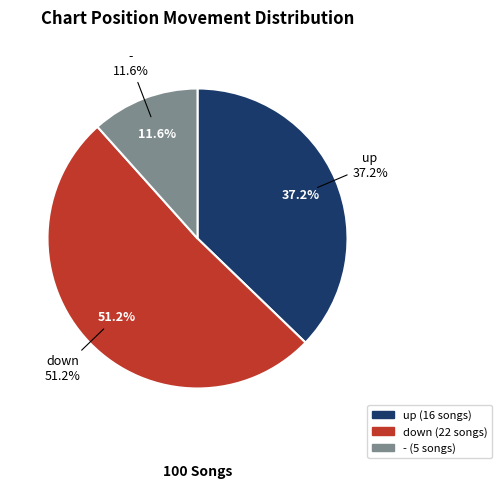

What is the smallest slice in the pie chart?

-